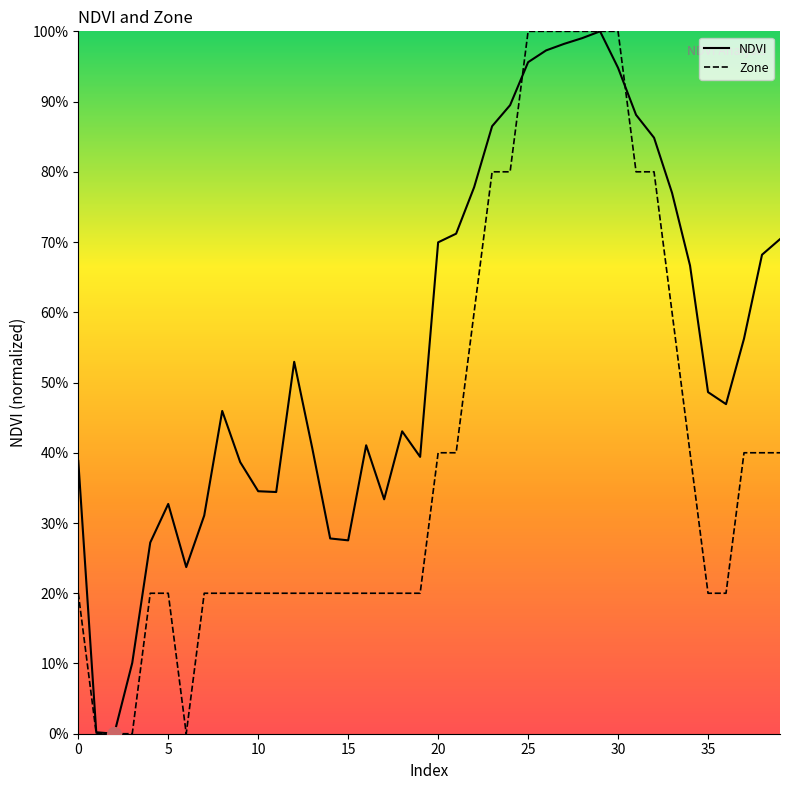

Is this an area chart (filled region under the line)?

No